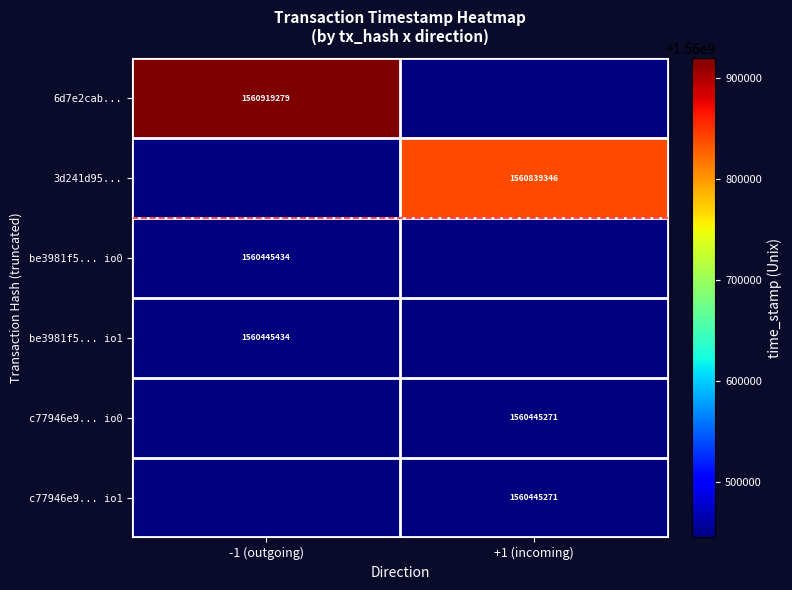

The be3981f5... io0 series shows 1560445434 at -1 (outgoing). True or false?

True